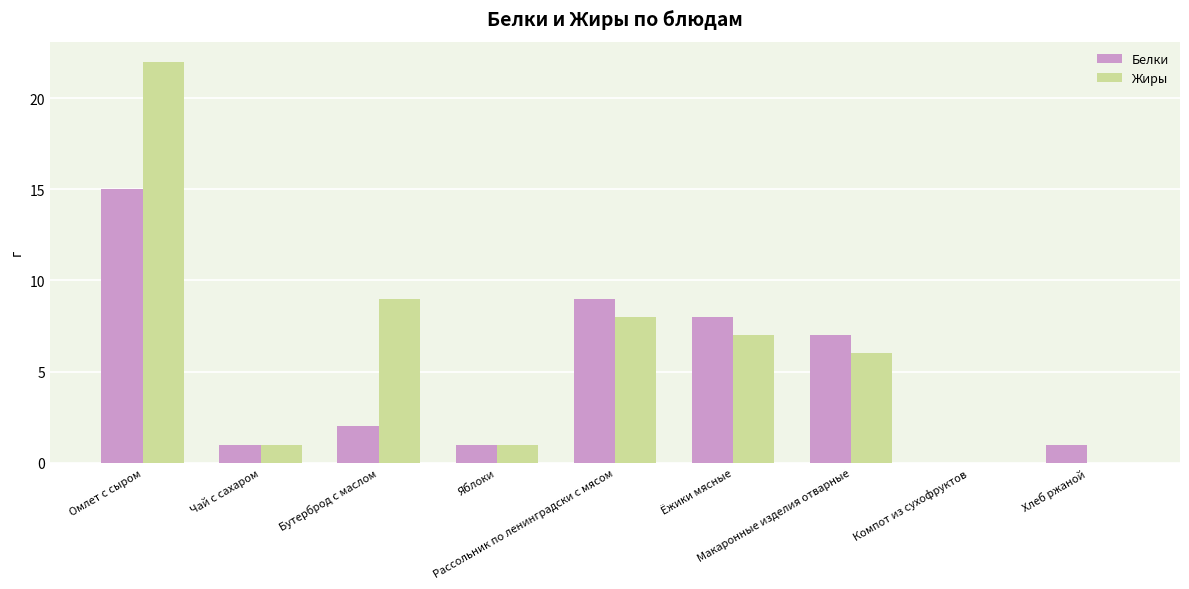

What is the sum of all Белки values?

44